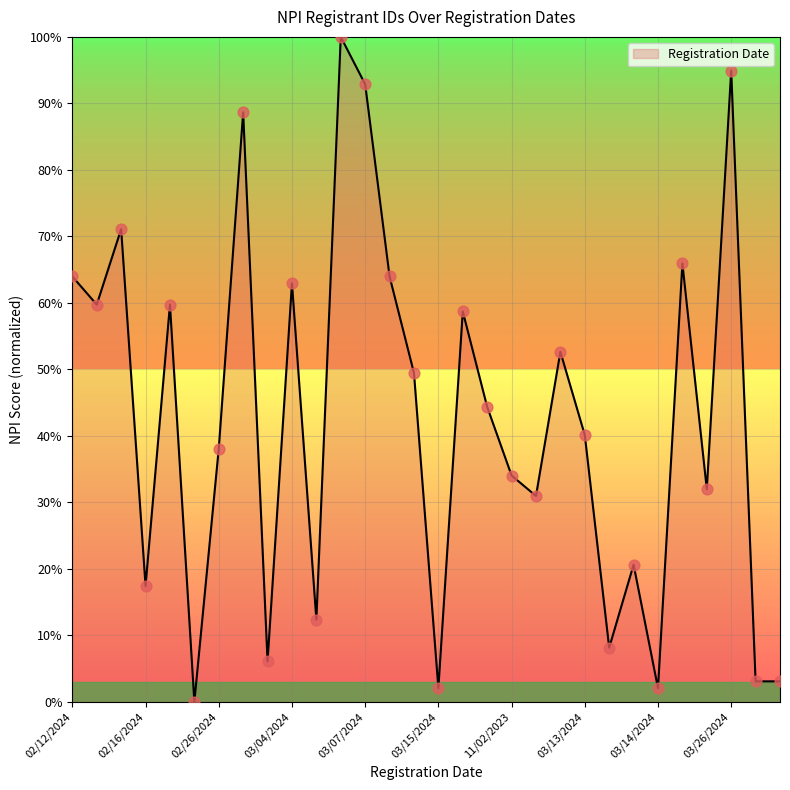

What is the maximum value shown in the chart?

100.0